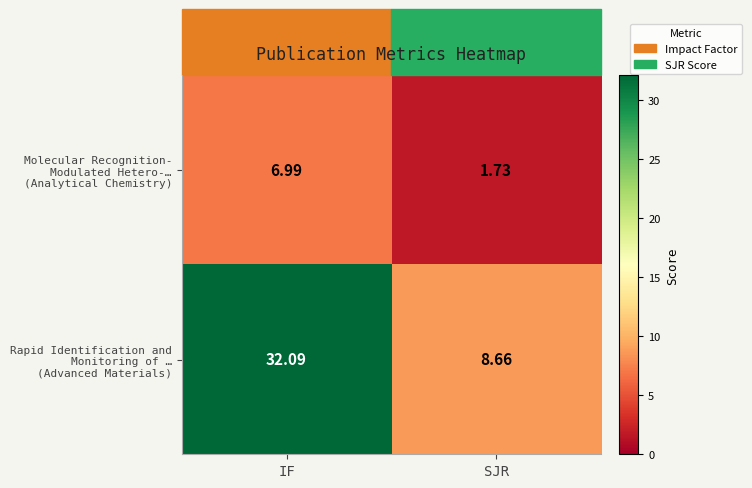

Which category has the highest value across all series?

IF